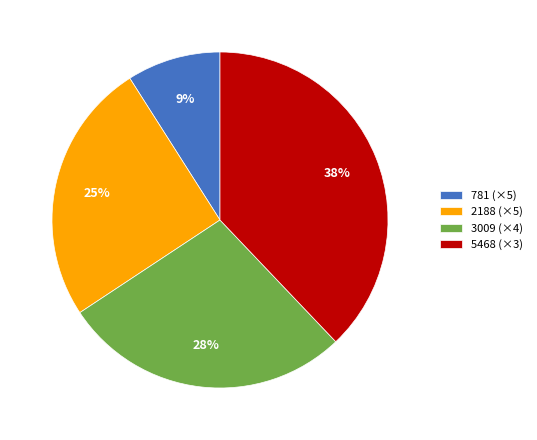

To the nearest percent, what percentage of the pie is 5468 (×3)?

38%